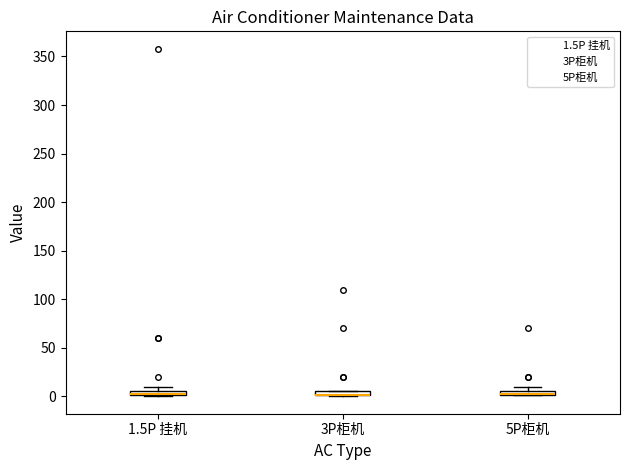

Where is the lower edge of the box for 3P柜机 on the y-axis? The values are not printed on the chart, so give them approximately, as read against the axis.

0